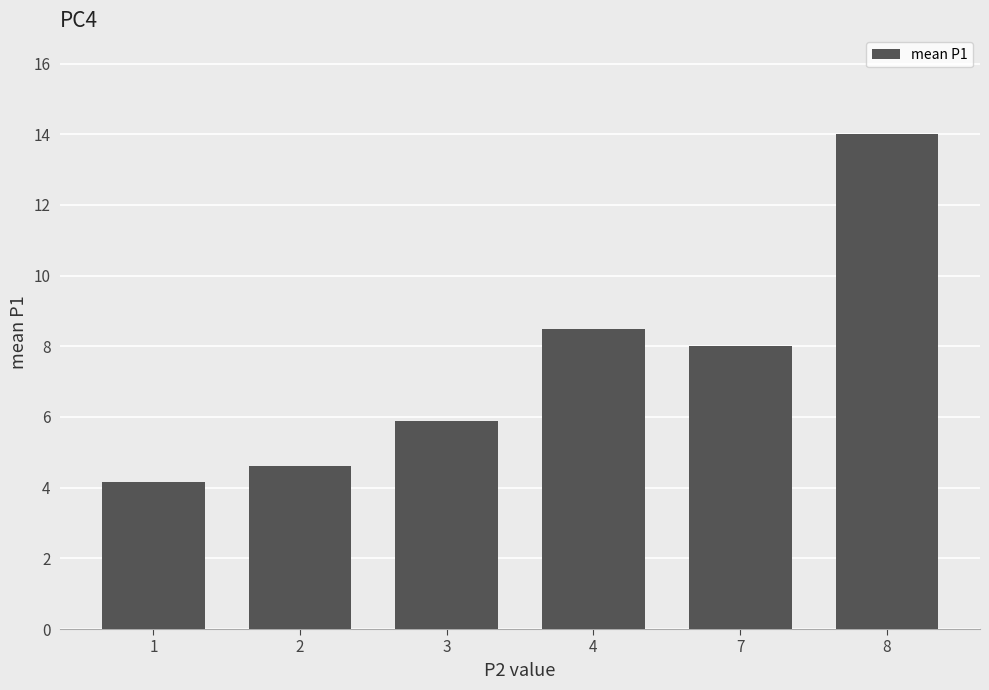

How many categories are shown in the chart?

6